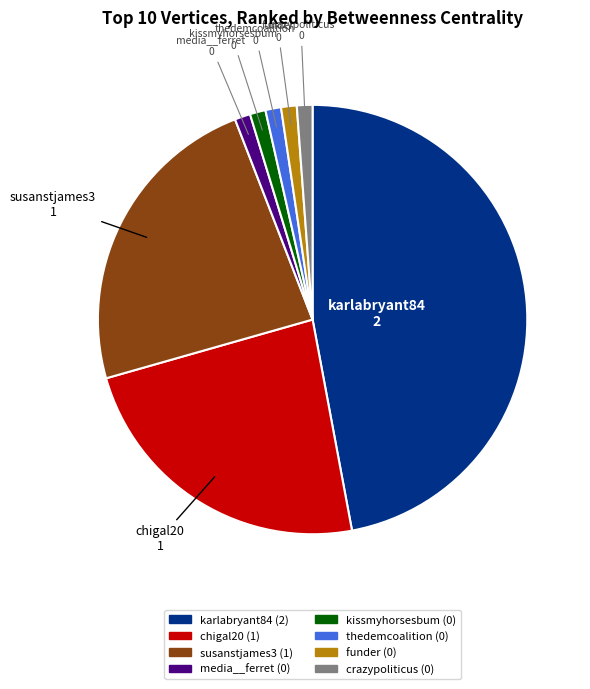

Is it true that crazypoliticus is 13% of the pie?

False